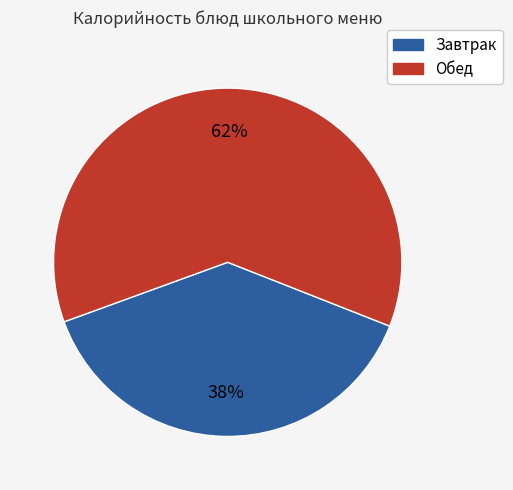

Count the number of slices in the pie.

2